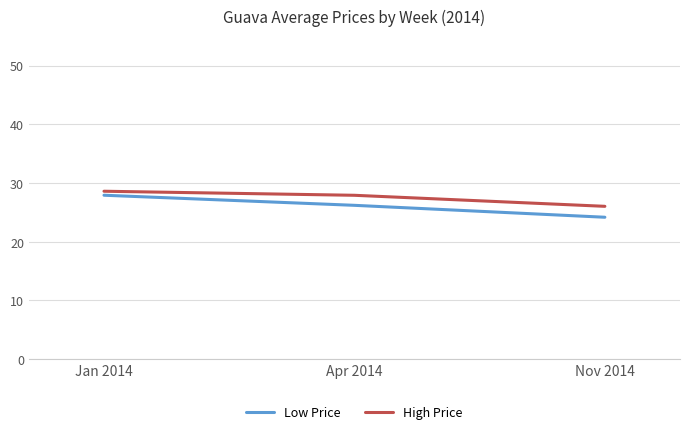

Reading right to left, extract all data points from this chart.

Low Price: 24.2	26.2	27.9
High Price: 26.0	27.9	28.6